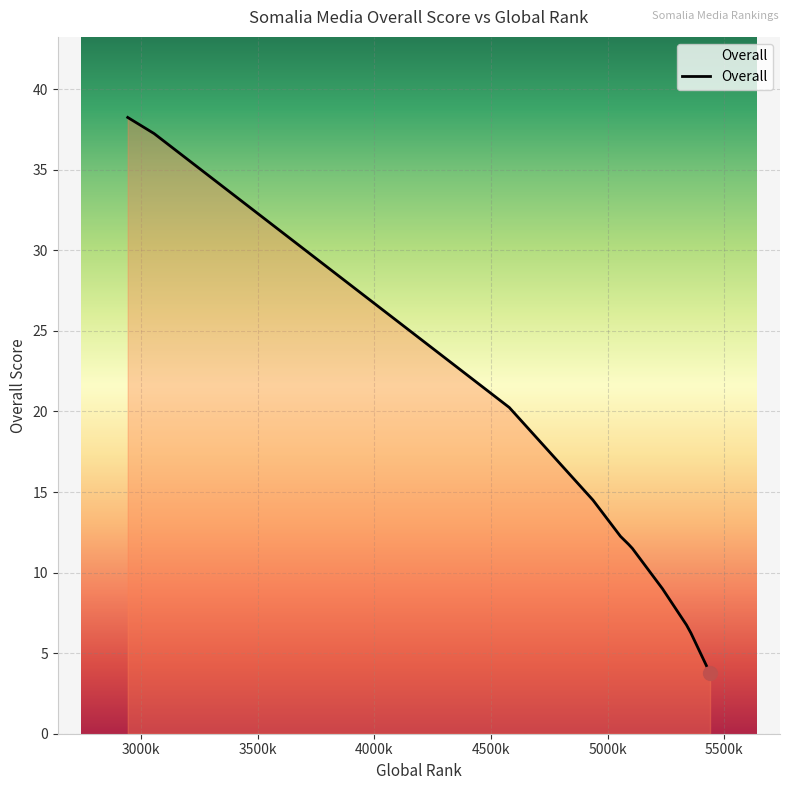

How many values are below 12?

6